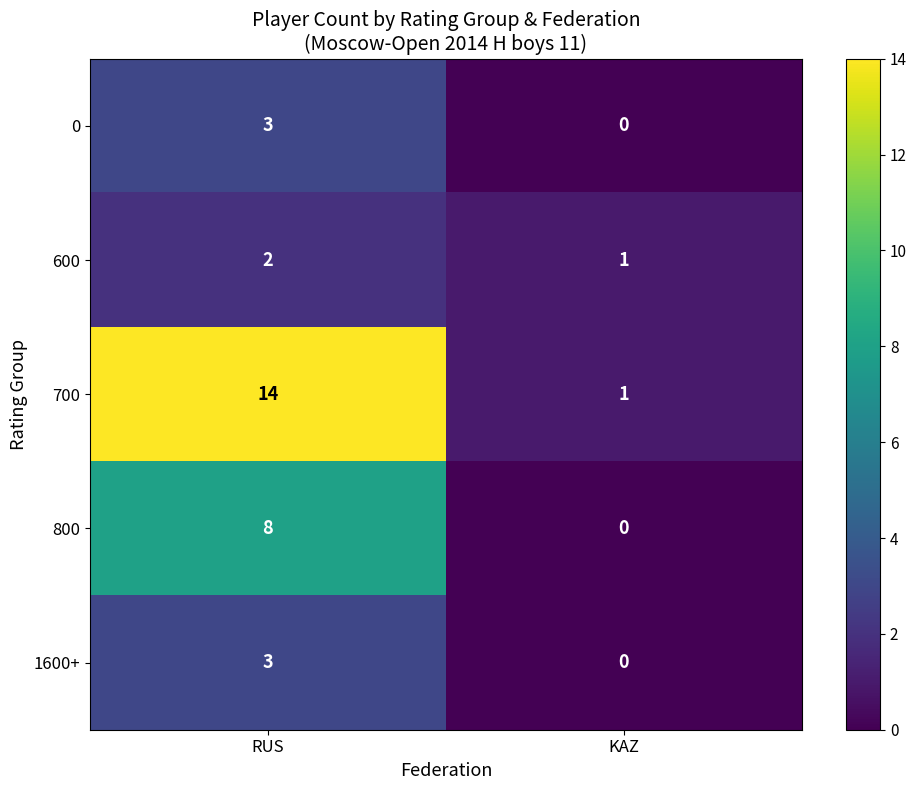

True or false: 0 has a value of 2 at RUS.

False